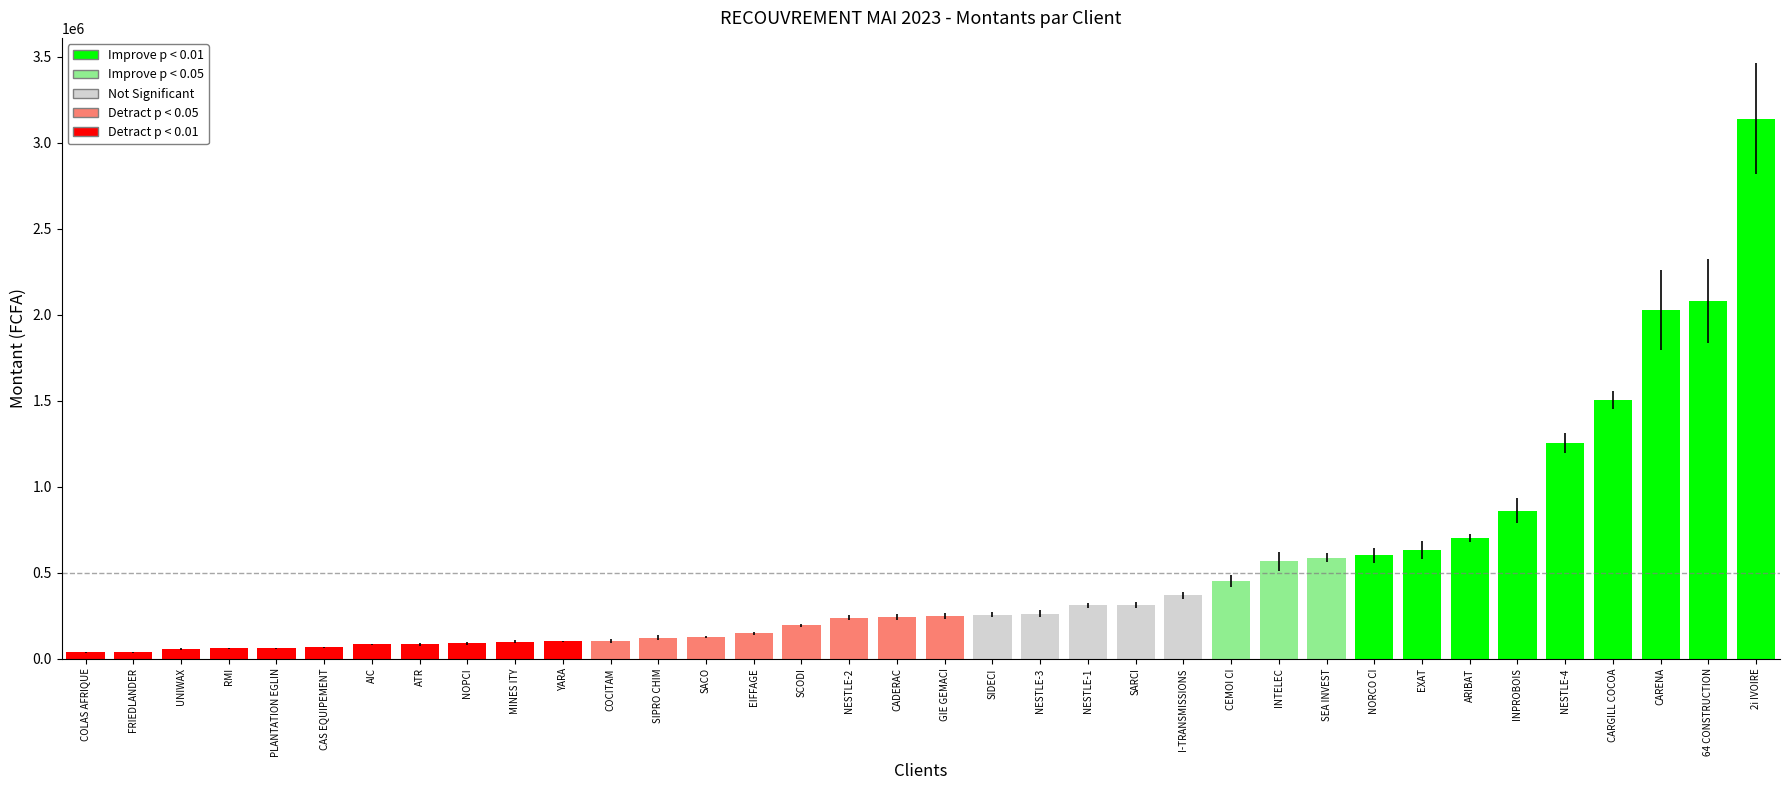

What is the approximate value at CAS EQUIPEMENT?

64670